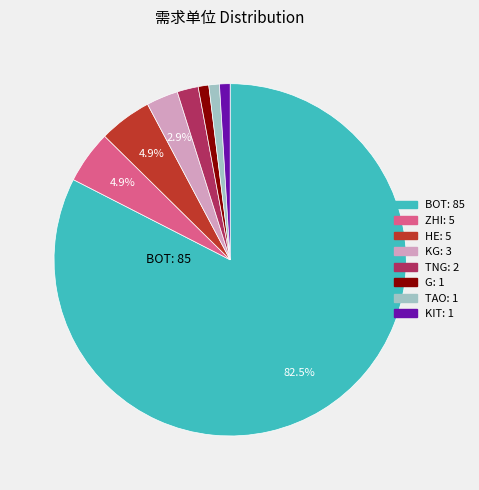

What is the ratio of the value at ZHI to the value at HE?

1.0